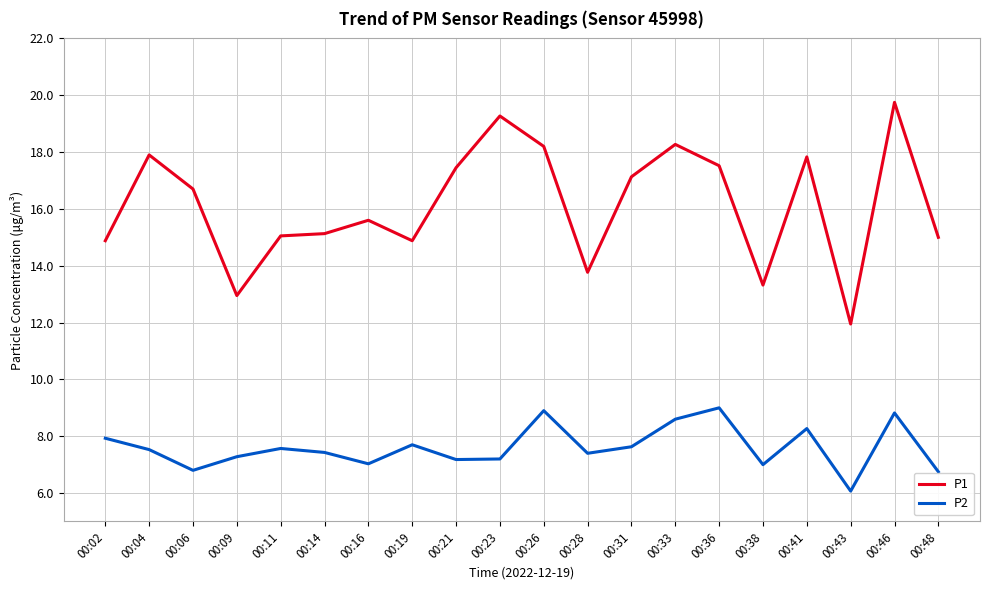

Read the P2 value at 00:33.

8.6